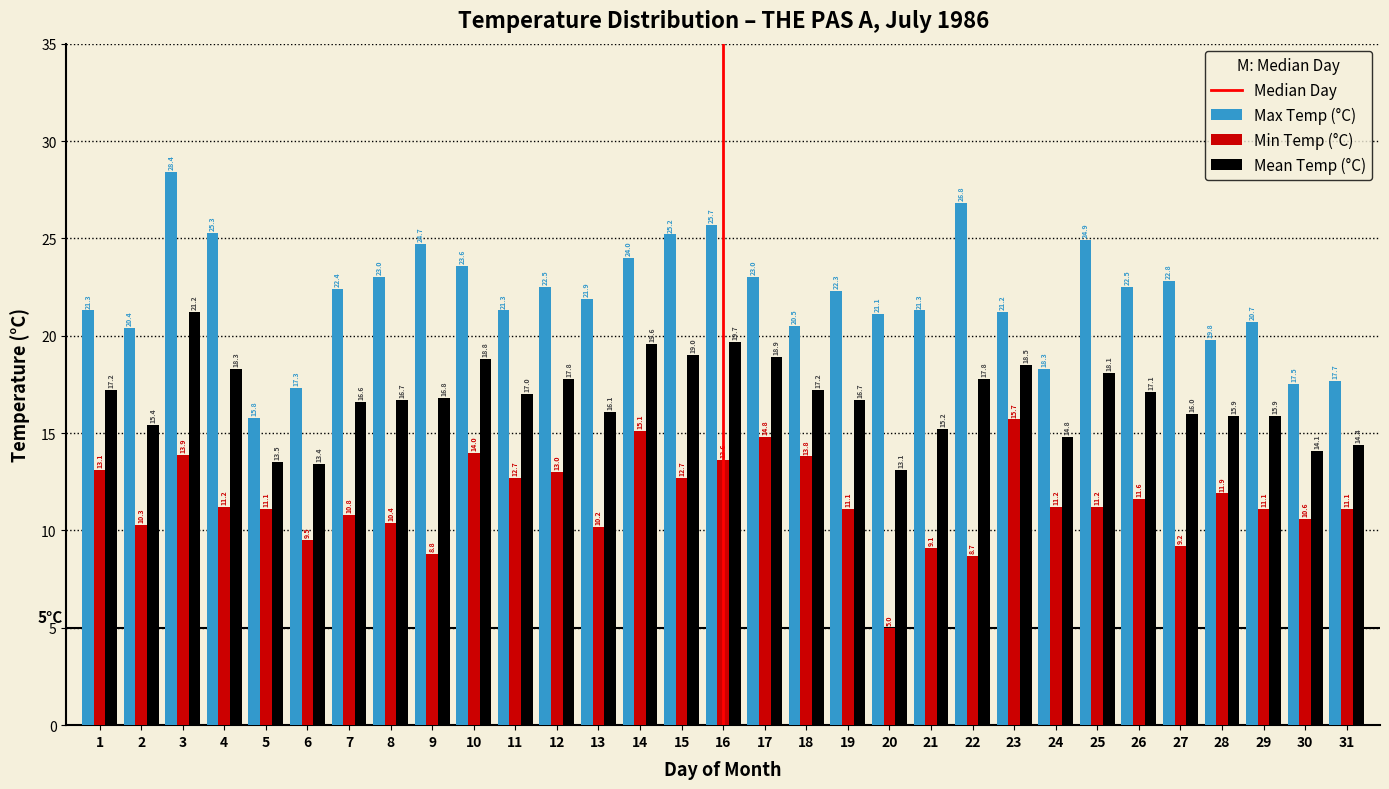

Reading left to right, transcribe all the data shown in this chart.

Max Temp (°C): 21.3	20.4	28.4	25.3	15.8	17.3	22.4	23.0	24.7	23.6	21.3	22.5	21.9	24.0	25.2	25.7	23.0	20.5	22.3	21.1	21.3	26.8	21.2	18.3	24.9	22.5	22.8	19.8	20.7	17.5	17.7
Min Temp (°C): 13.1	10.3	13.9	11.2	11.1	9.5	10.8	10.4	8.8	14.0	12.7	13.0	10.2	15.1	12.7	13.6	14.8	13.8	11.1	5.0	9.1	8.7	15.7	11.2	11.2	11.6	9.2	11.9	11.1	10.6	11.1
Mean Temp (°C): 17.2	15.4	21.2	18.3	13.5	13.4	16.6	16.7	16.8	18.8	17.0	17.8	16.1	19.6	19.0	19.7	18.9	17.2	16.7	13.1	15.2	17.8	18.5	14.8	18.1	17.1	16.0	15.9	15.9	14.1	14.4